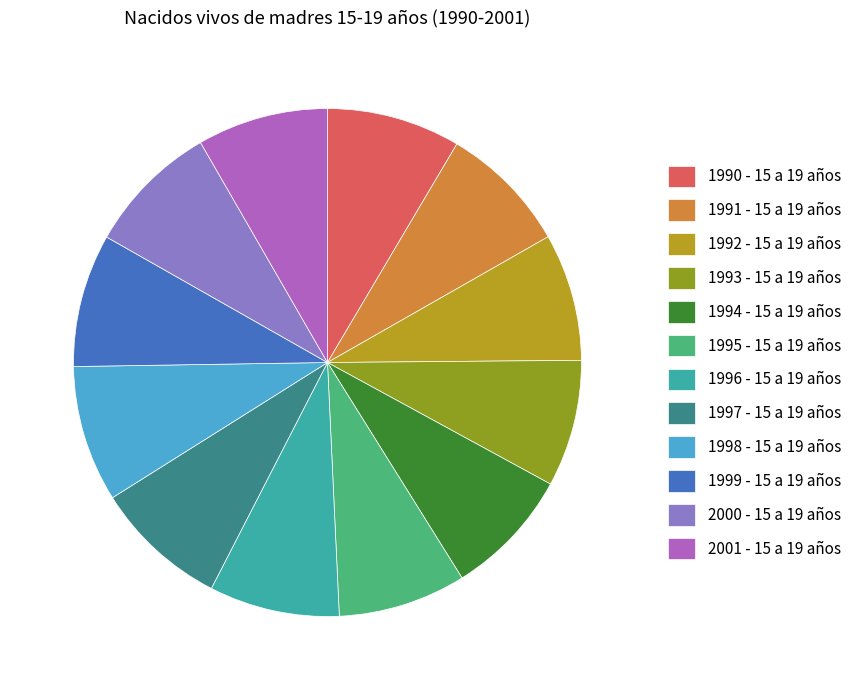

The 1997 - 15 a 19 años slice represents 9% of the pie. True or false?

True